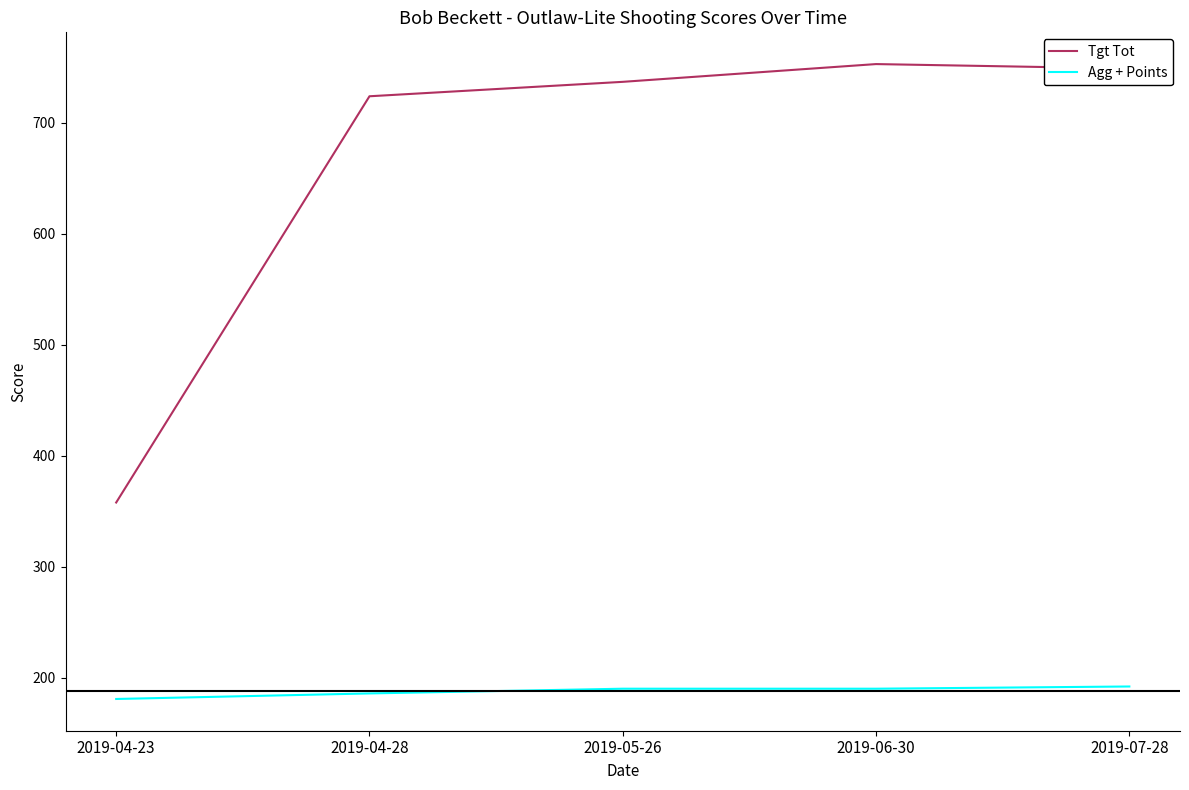

What is the minimum value shown in the chart?

181.0